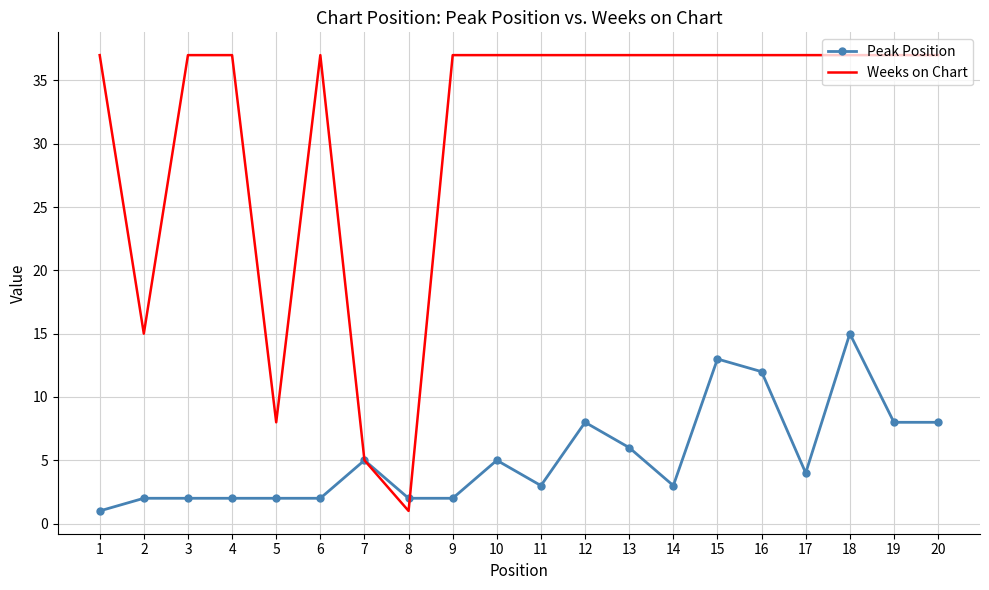

What value does the Weeks on Chart series have at 15, to the nearest 5?

35